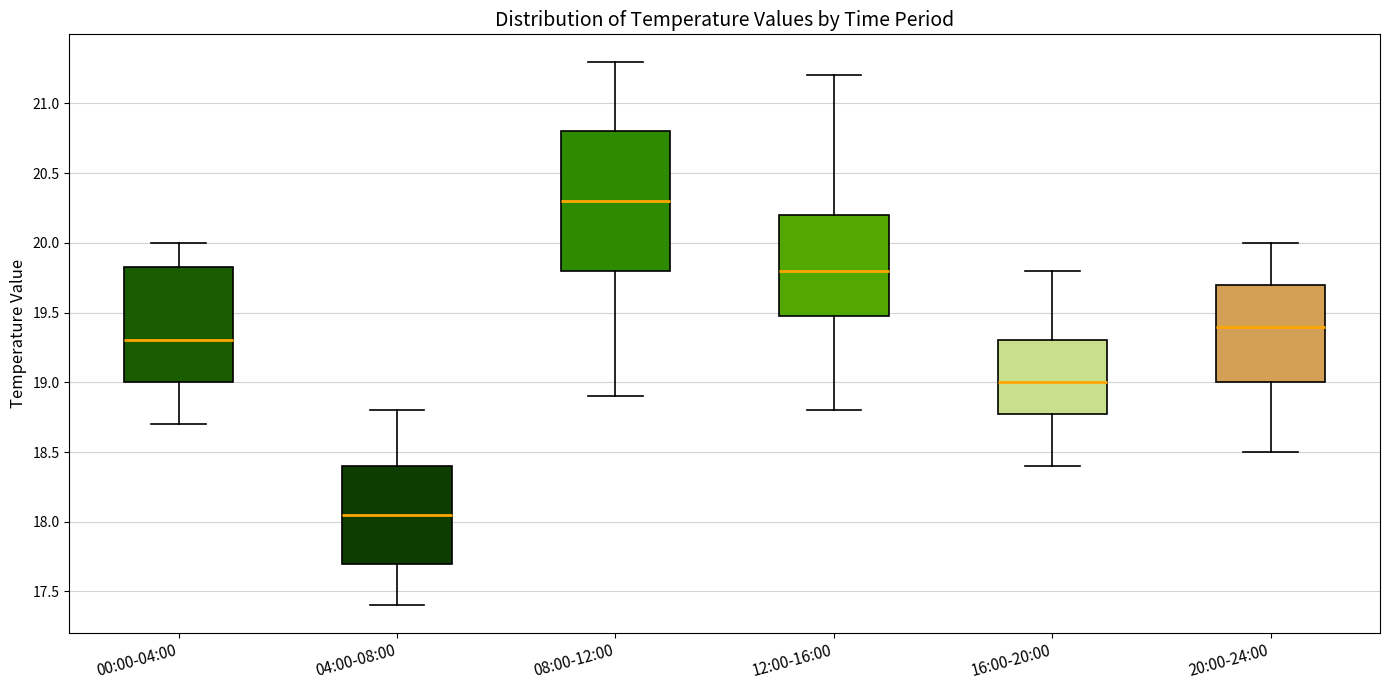

Where is the lower edge of the box for 12:00-16:00 on the y-axis? The values are not printed on the chart, so give them approximately, as read against the axis.

19.50